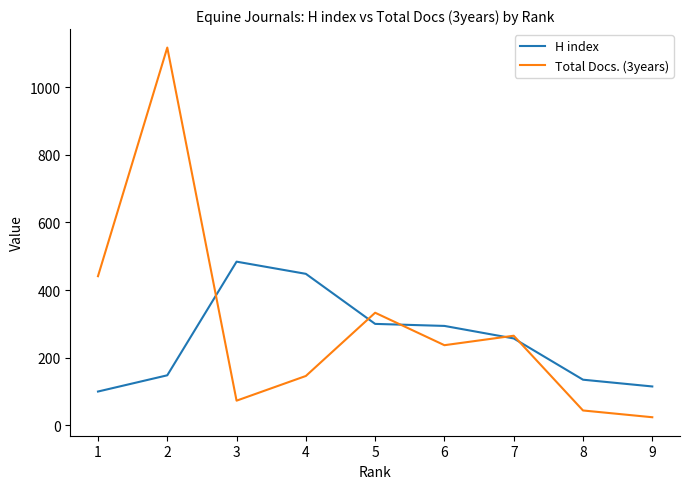

How many data points in Total Docs. (3years) are above 237?

4